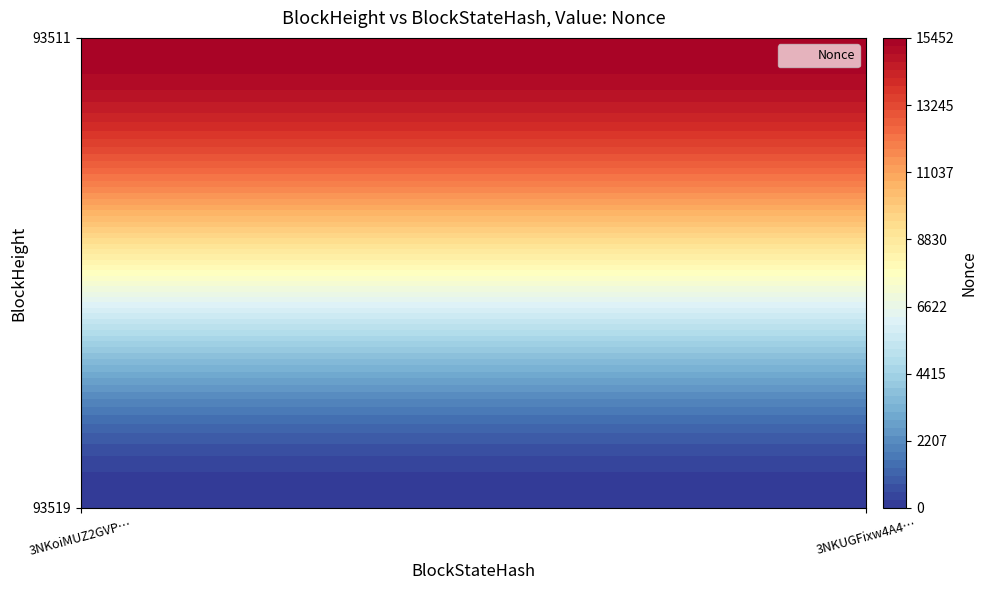

Which has a higher value, 93511 or 93519?

93511